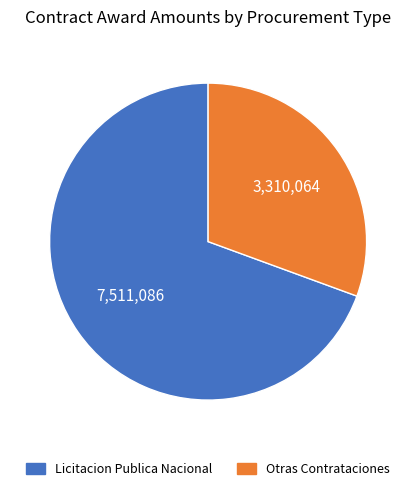

Count the number of slices in the pie.

2